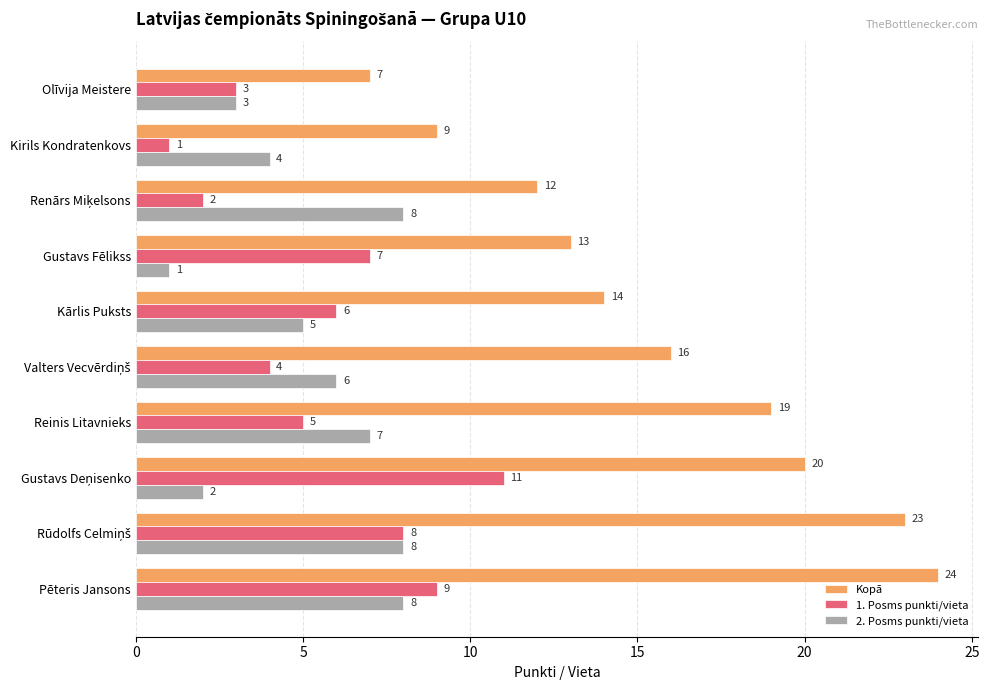

The Kopā series shows 24 at Pēteris Jansons. True or false?

True